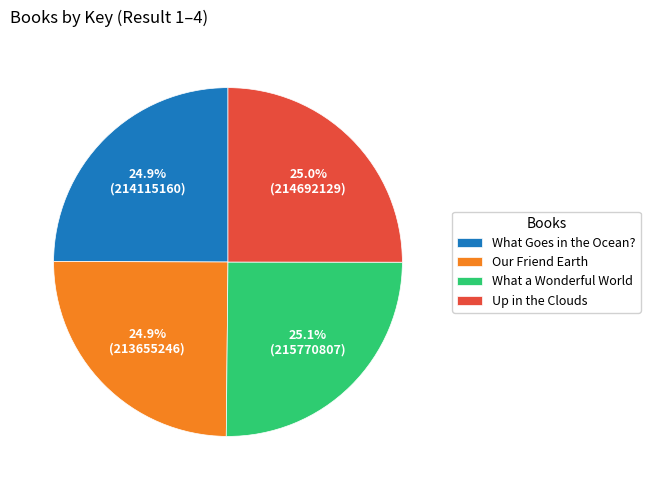

True or false: What Goes in the Ocean? accounts for 37% of the total.

False